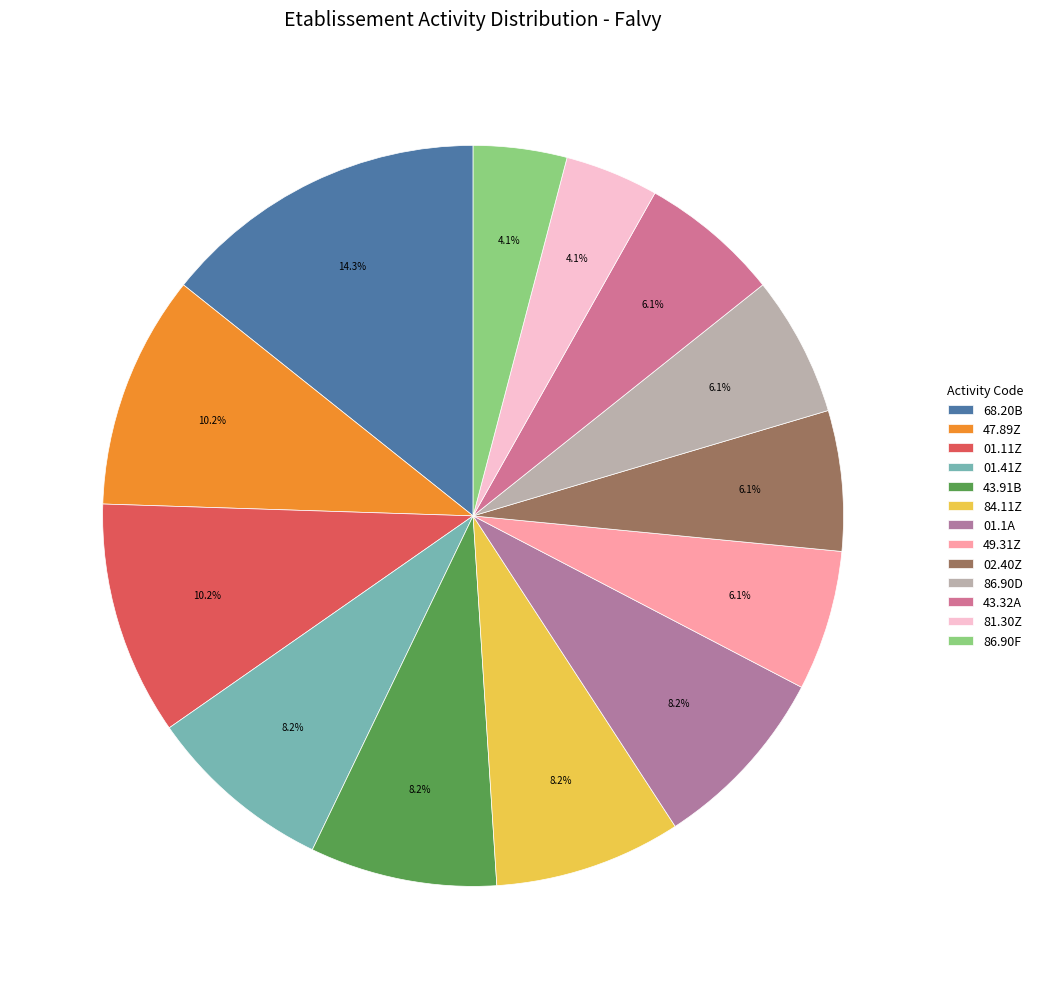

How much of the chart is everything except 02.40Z?

93.9%